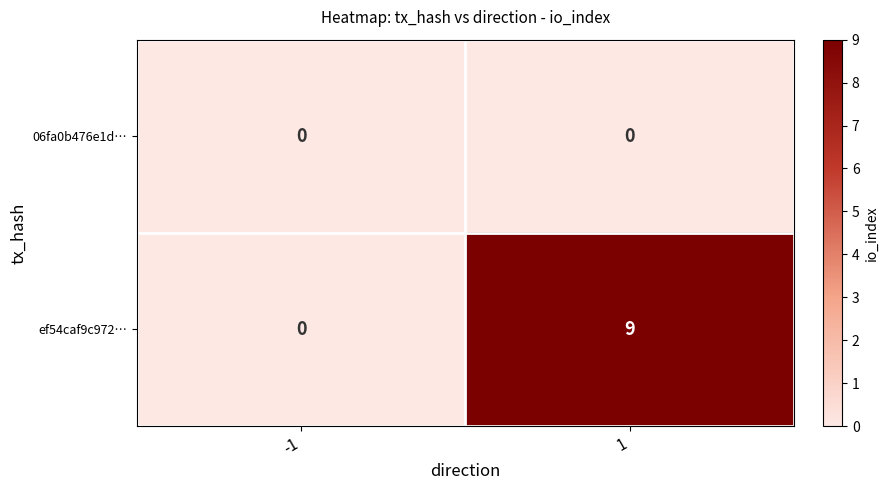

At how many categories does at least one series exceed 2?

1